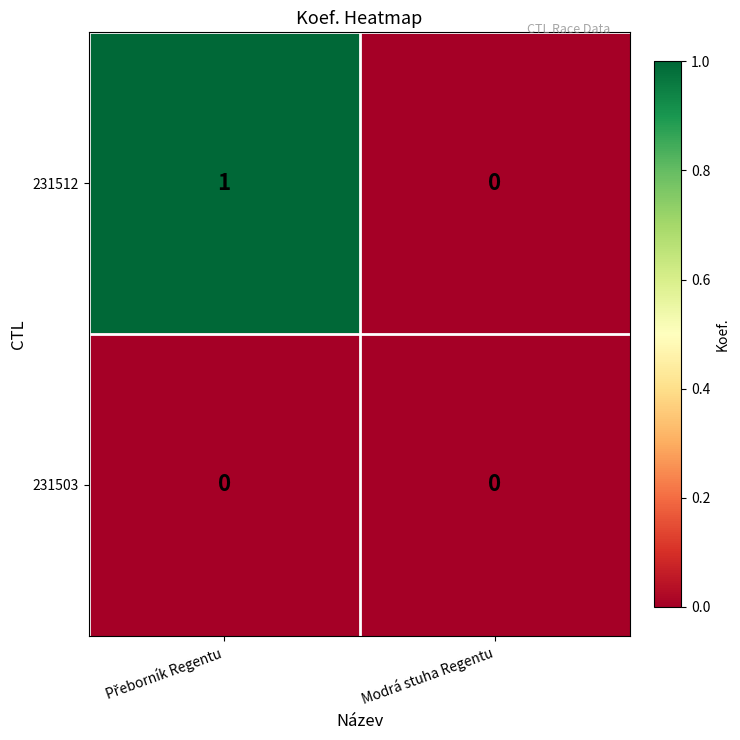

Which series has the widest spread of values?

231512